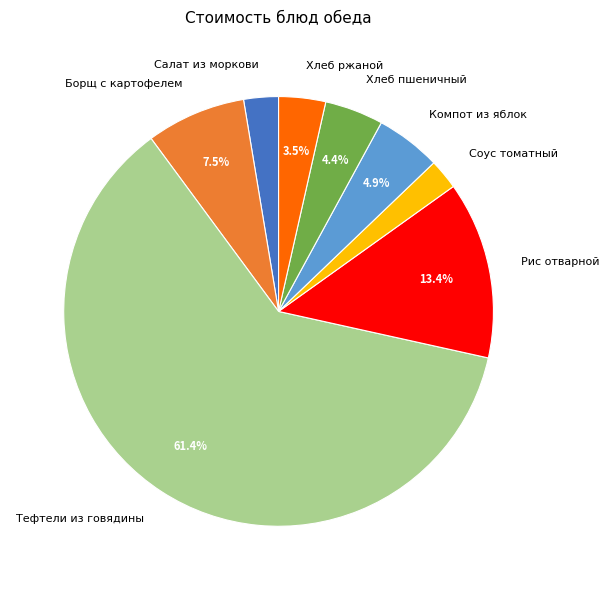

Does Тефтели из говядины account for over 50% of the chart?

Yes